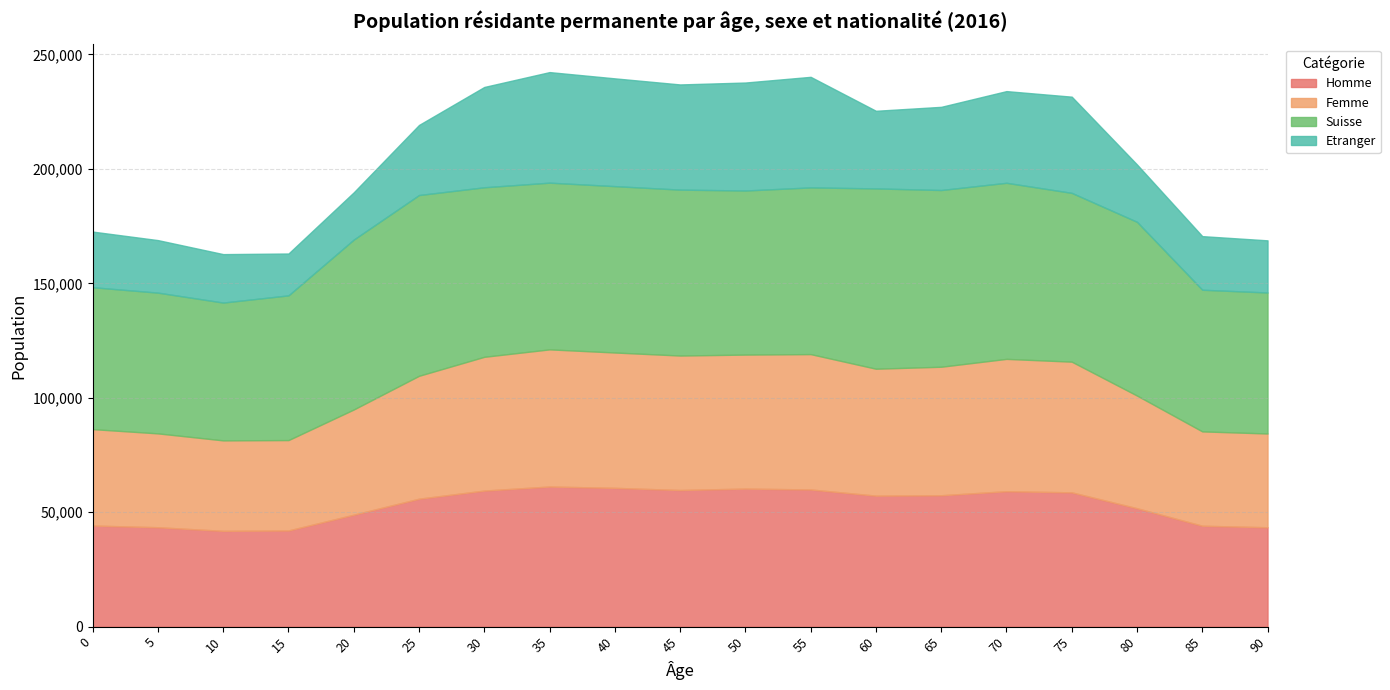

What is the difference between the maximum and minimum values in the Homme series?

19367